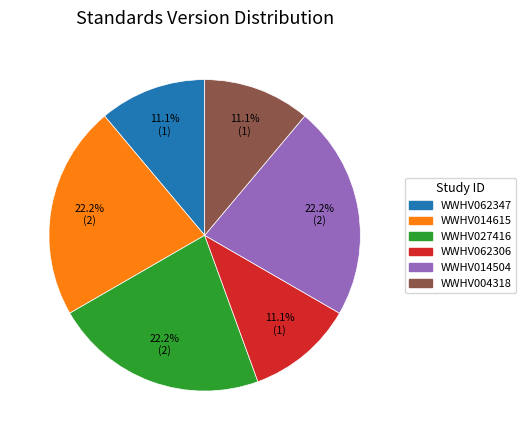

What portion of the pie excludes WWHV004318?

88.9%